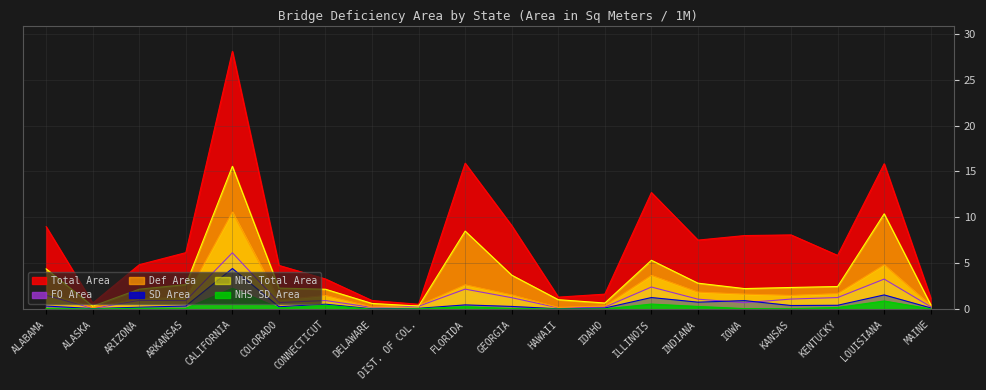

What position from the right is KENTUCKY?

3